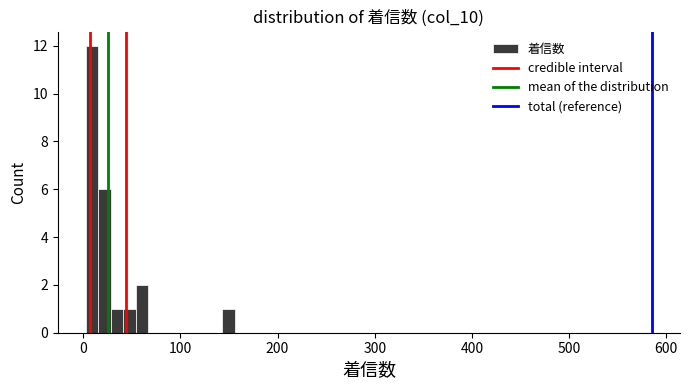

Around what value on the x-axis is the tallest bar? Give the approximate position of its centre, as read against the axis.

10